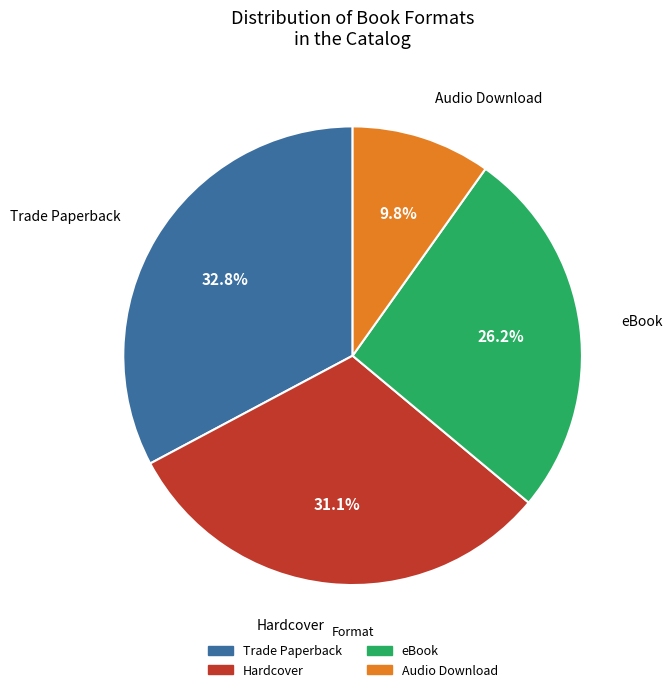

Does any single category account for the majority?

No